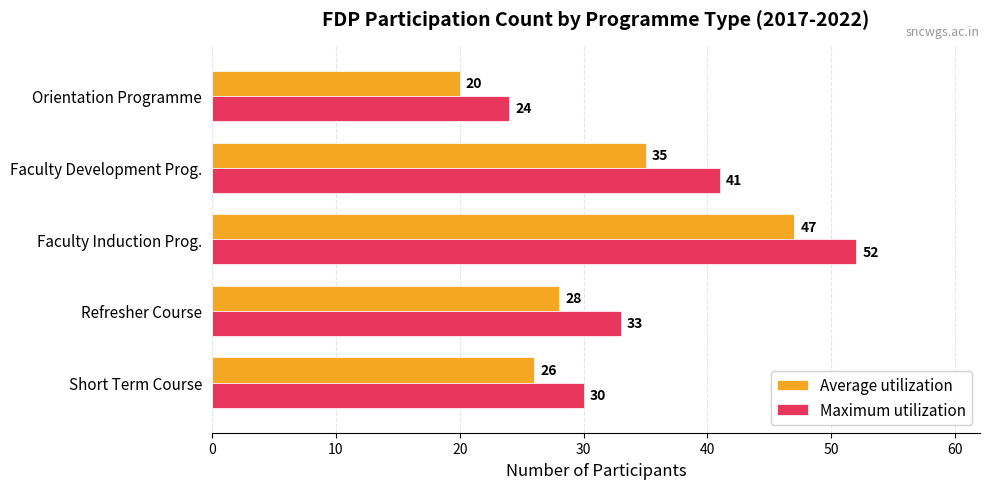

List the series in order of their peak value, highest first.

Maximum utilization, Average utilization